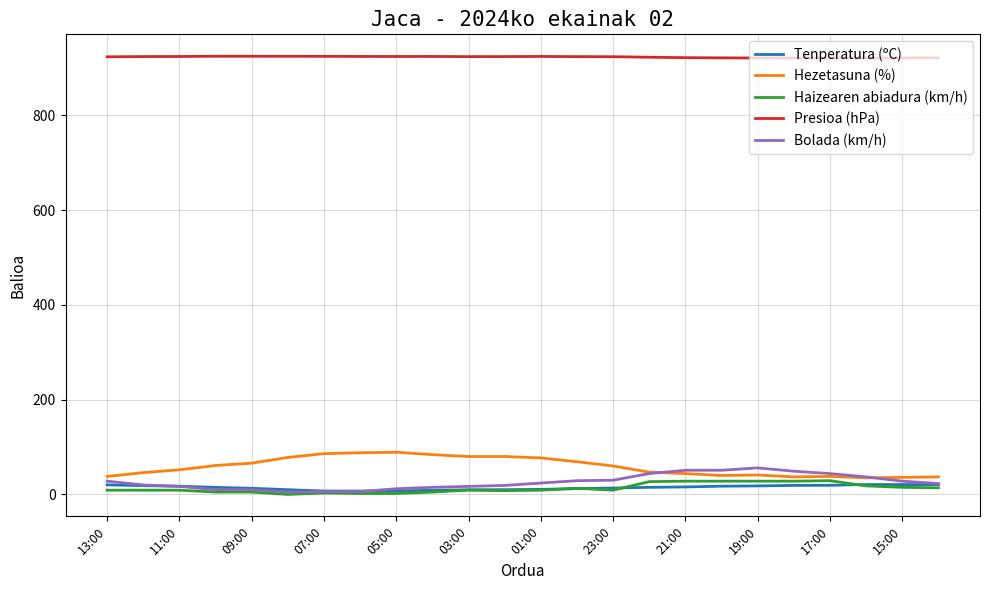

Which series has the largest total across all categories?

Presioa (hPa)